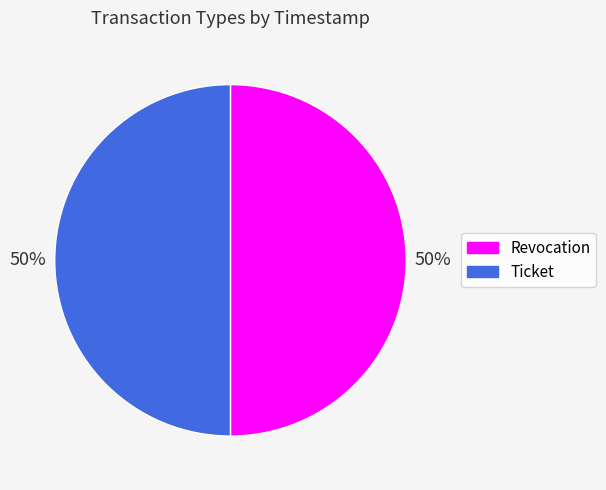

How many slices are in this pie chart?

2